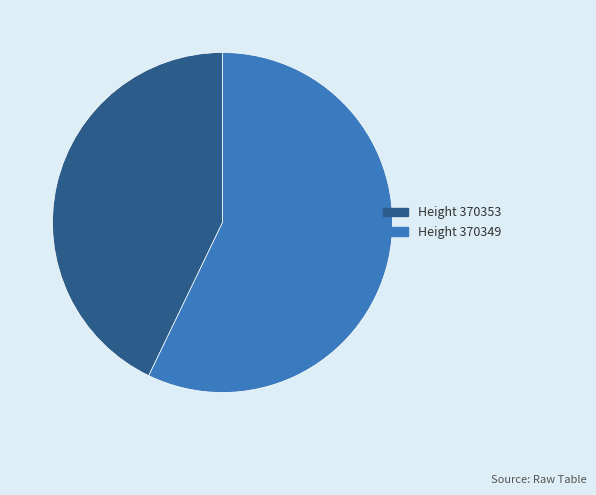

Combined, do Height 370353 and Height 370349 account for over 50%?

Yes